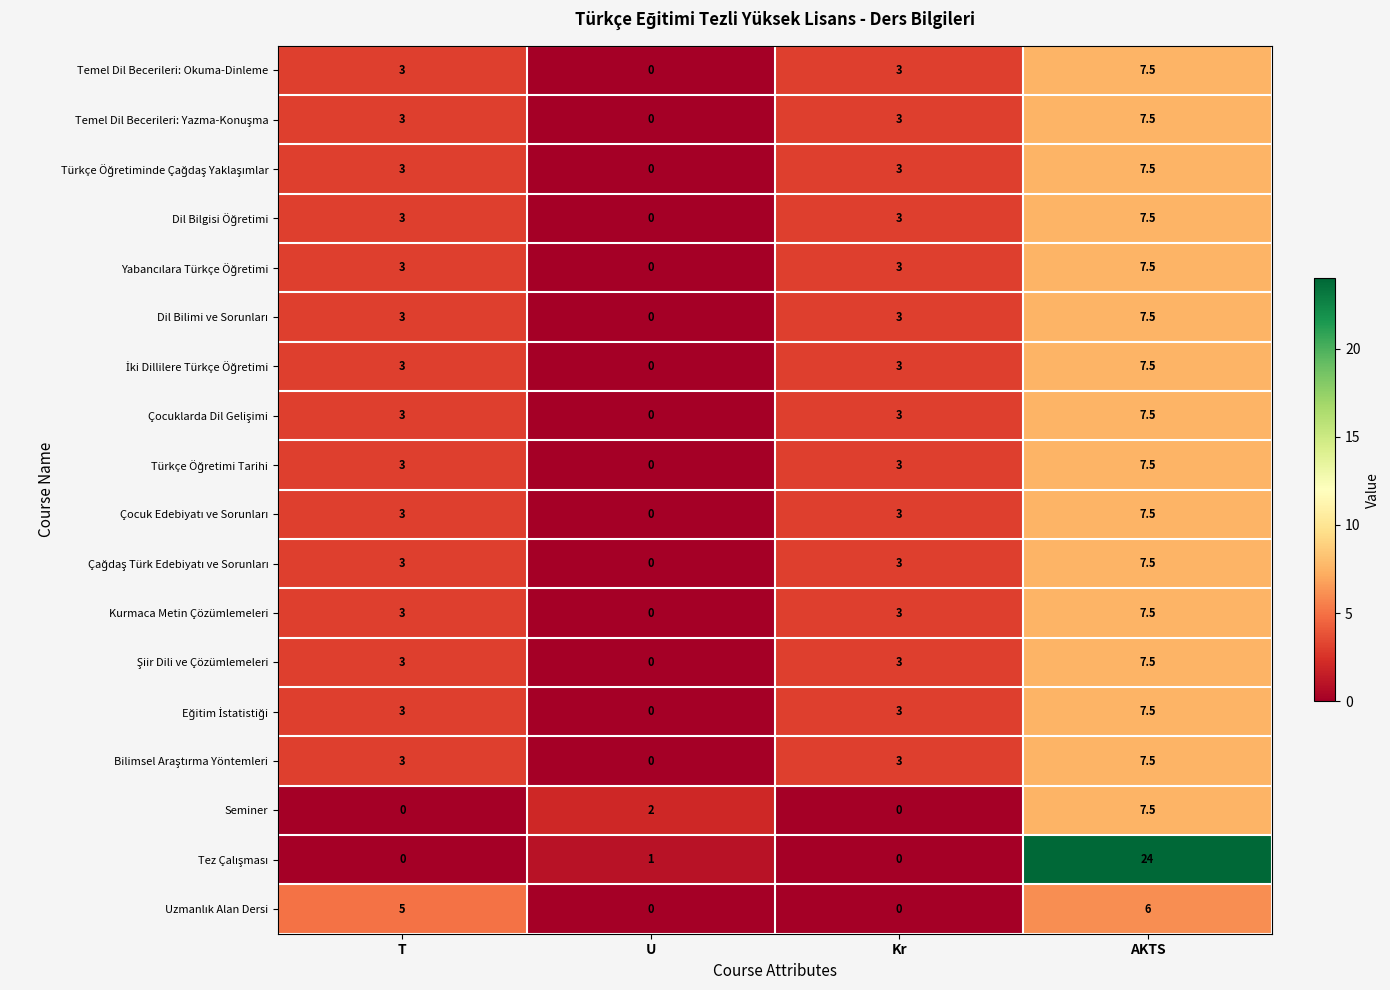

At which label is Seminer closest to 3?

U